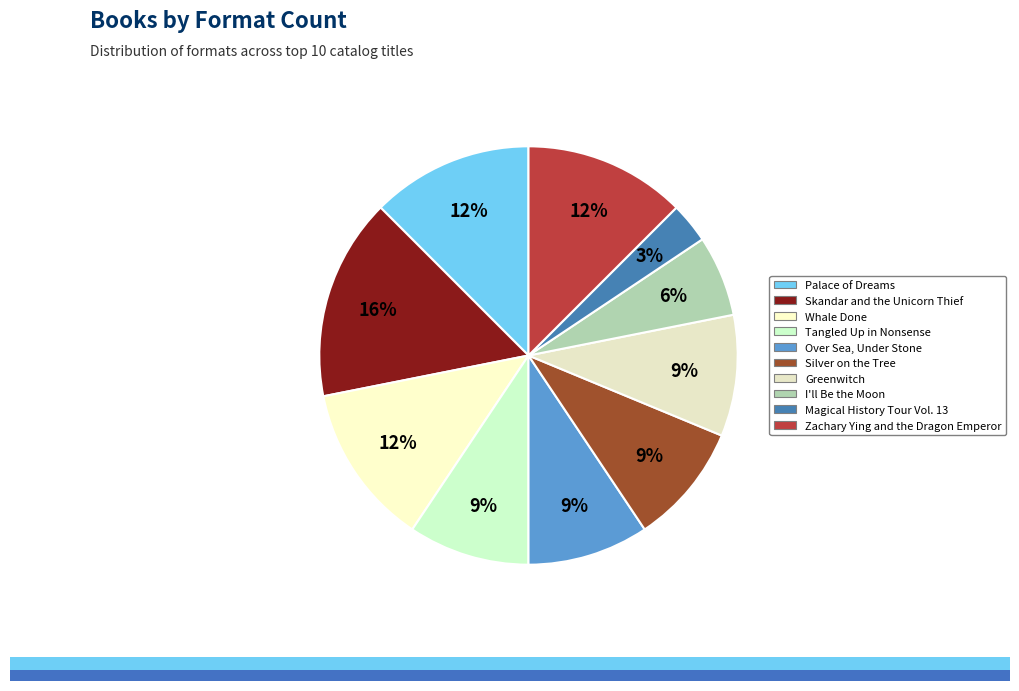

Is Greenwitch the majority of the pie?

No